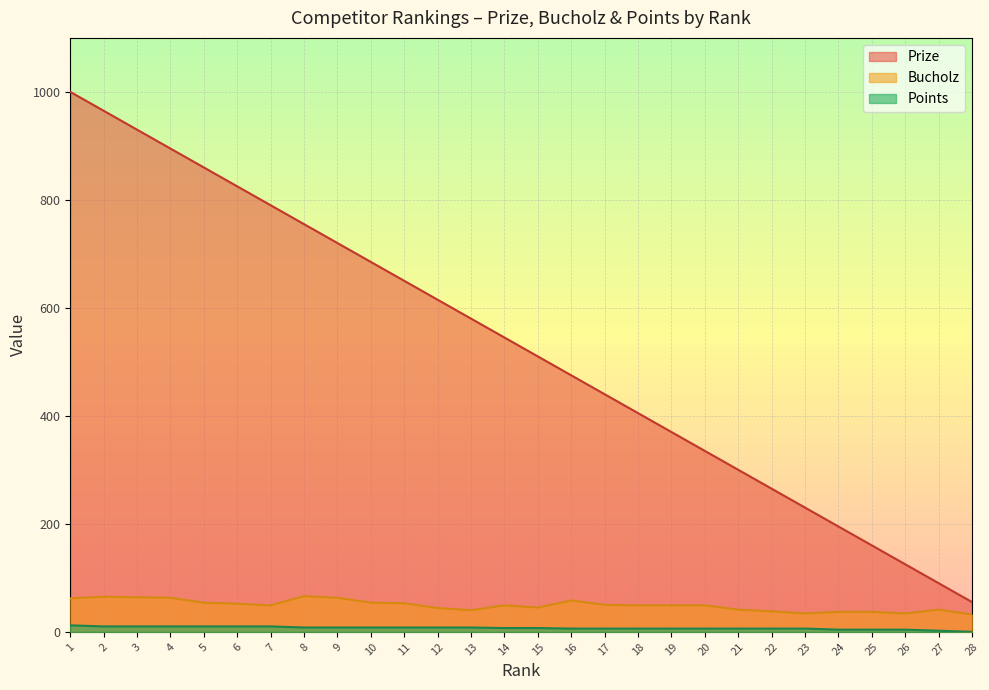

True or false: Points has more than 2 interior local peaks.

False